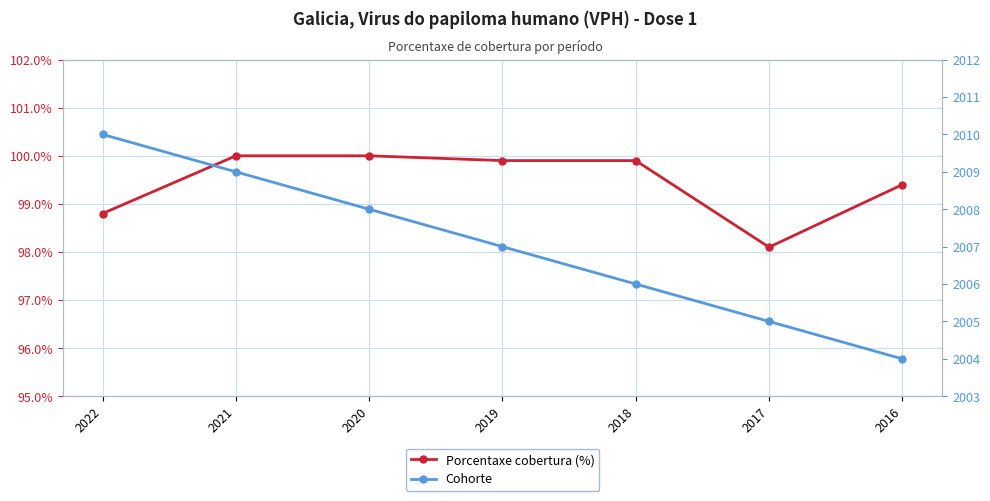

True or false: Porcentaxe cobertura (%) has more than 1 points higher than both neighbors.

False